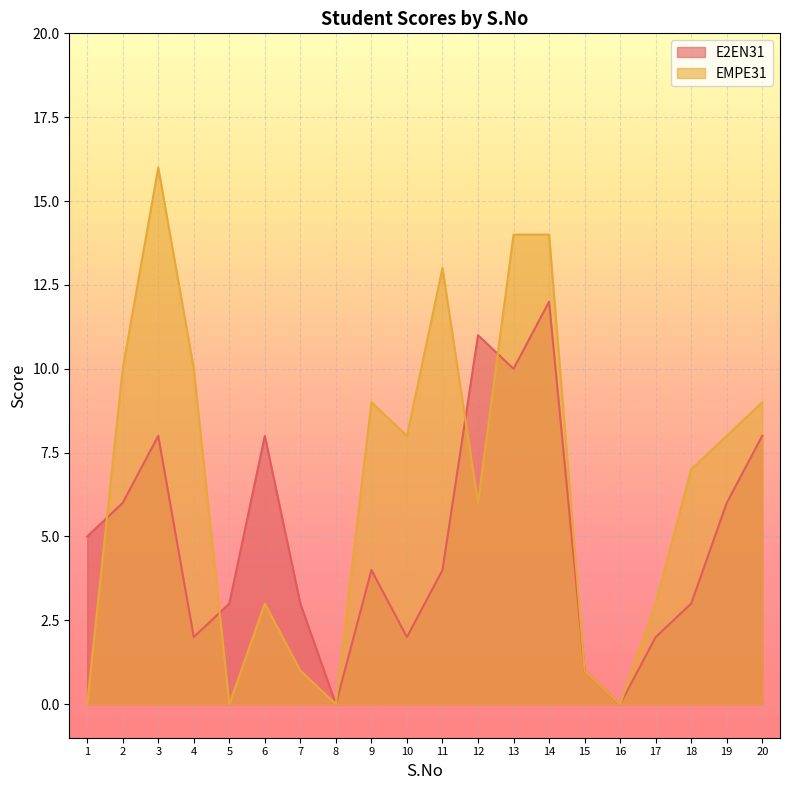

Which series has the widest spread of values?

EMPE31